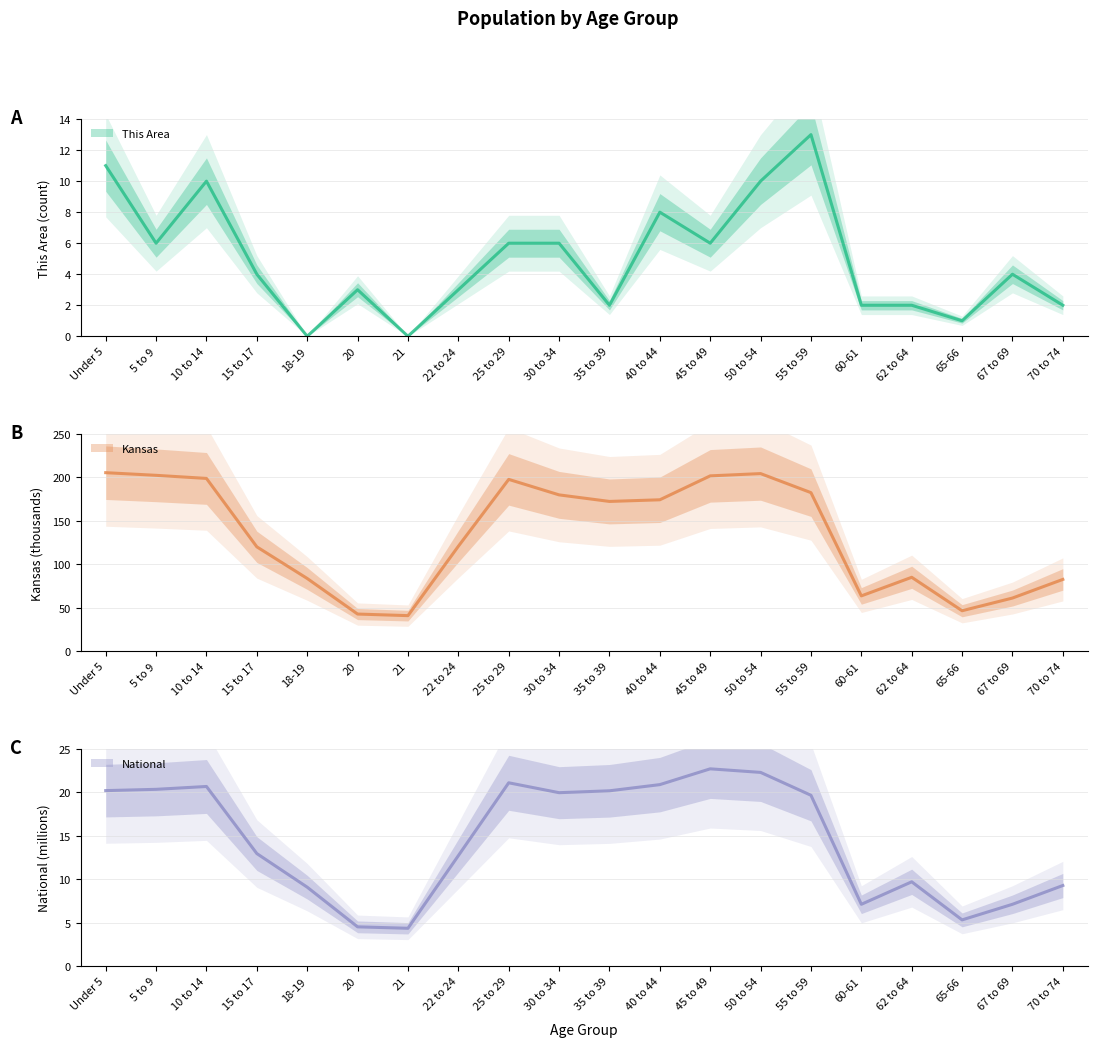

Count the number of categories in the chart.

20